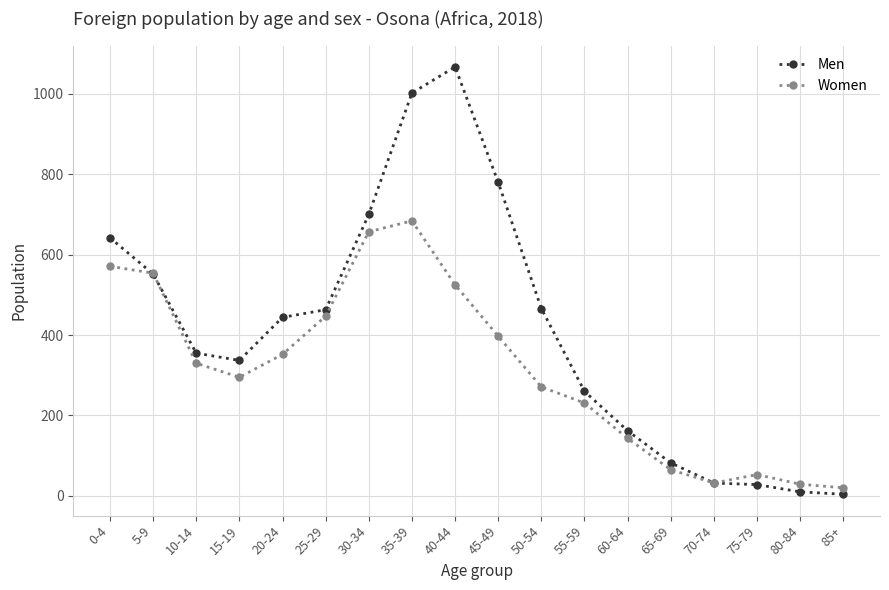

At which category does Women reach its first local valley?

15-19